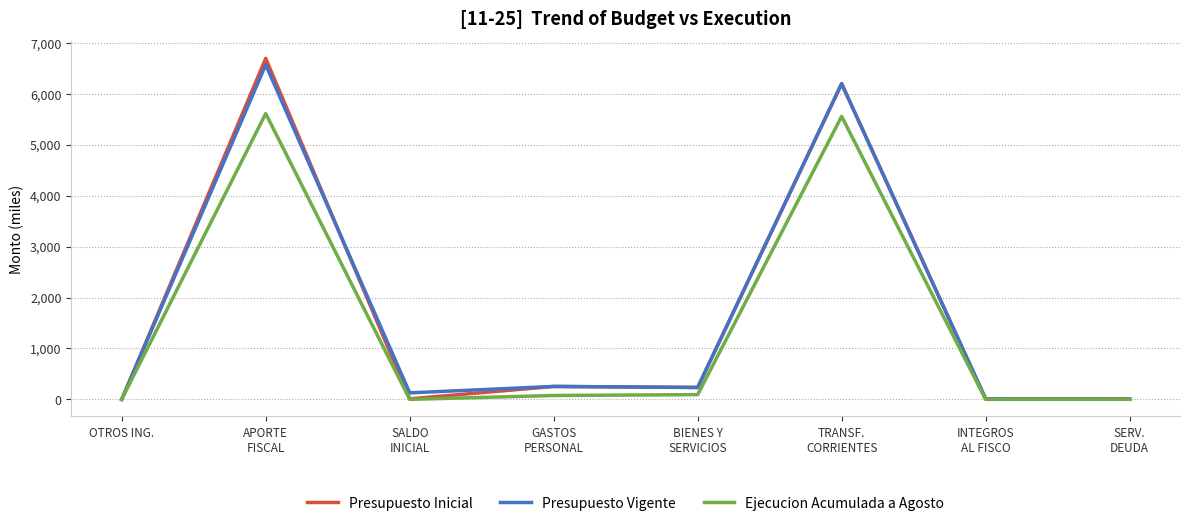

What is the greatest value displayed?

6697